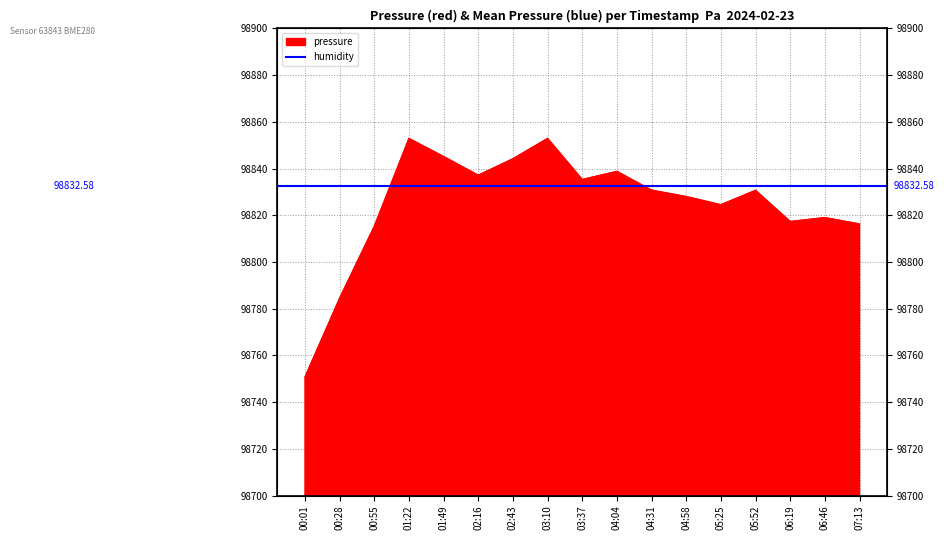

What is the maximum value shown in the chart?

98852.9